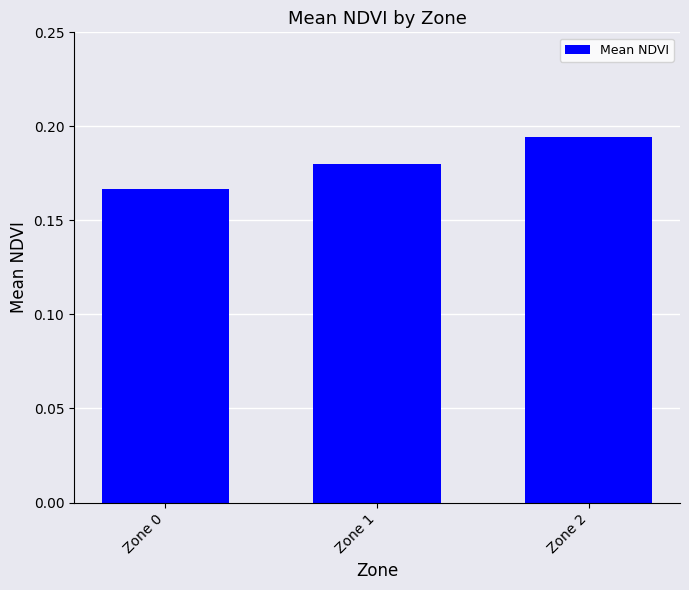

Which label corresponds to the smallest value in the chart?

Zone 0